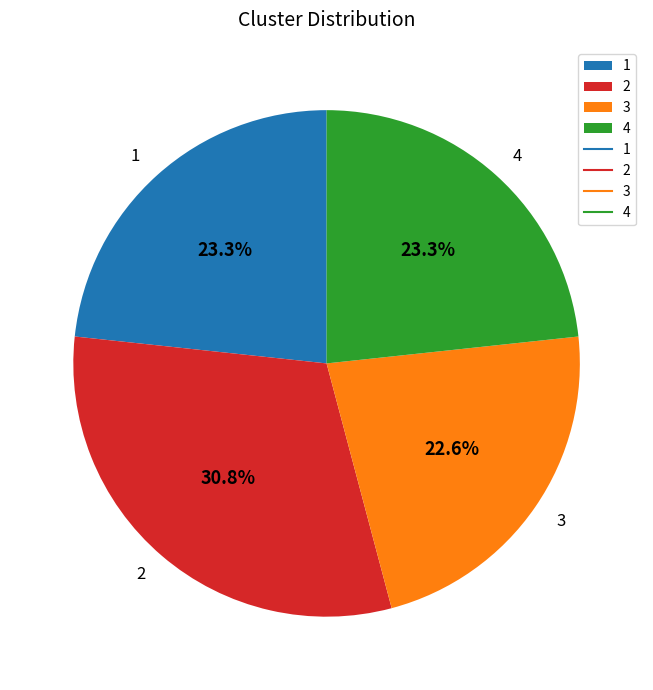

What percentage is NOT represented by 3?

77.4%